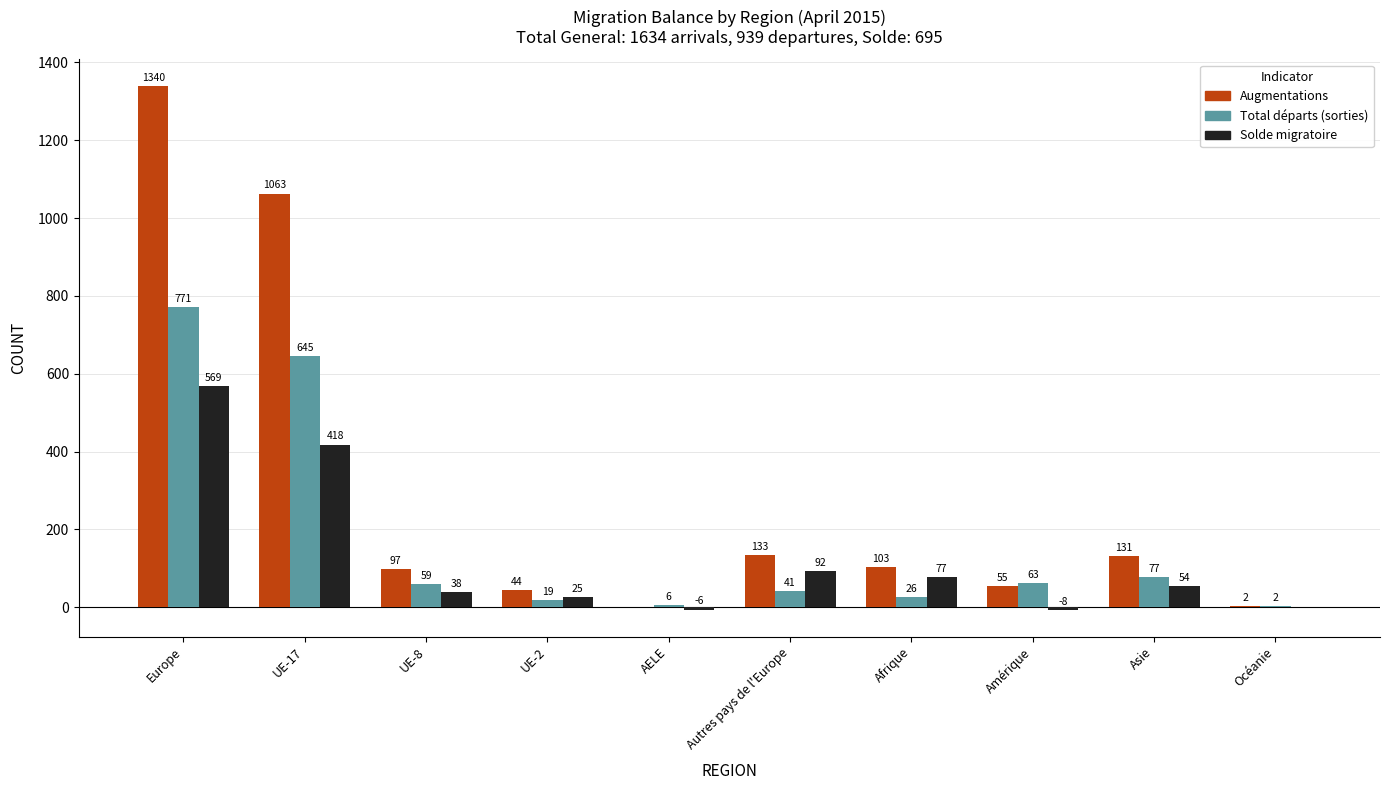

How many series are shown in this chart?

3